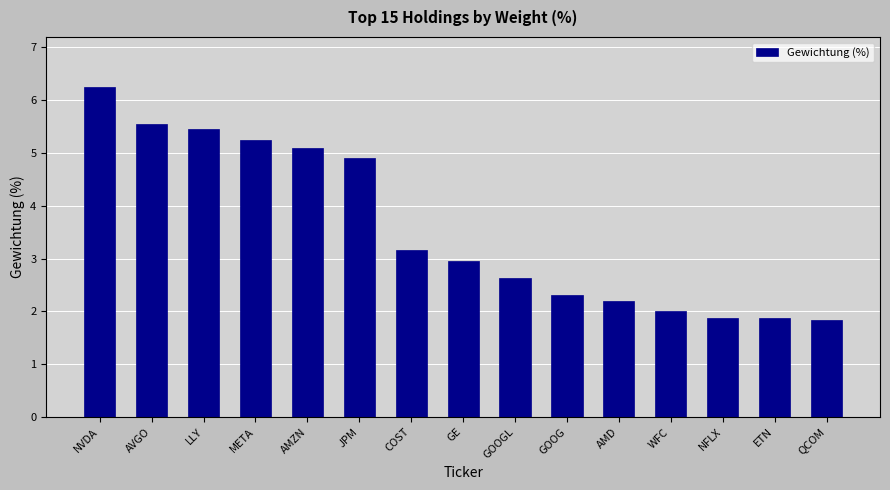

True or false: the data shows 6.3 at NVDA.

True